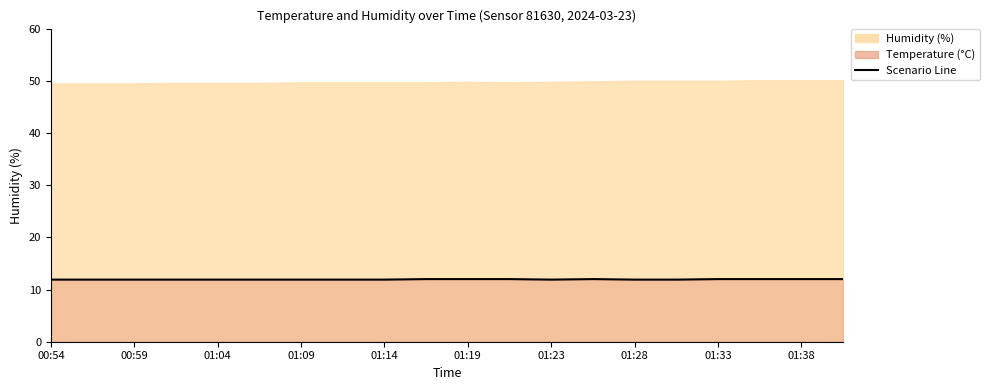

How many interior local peaks (higher than both neighbors) does the data have?

1